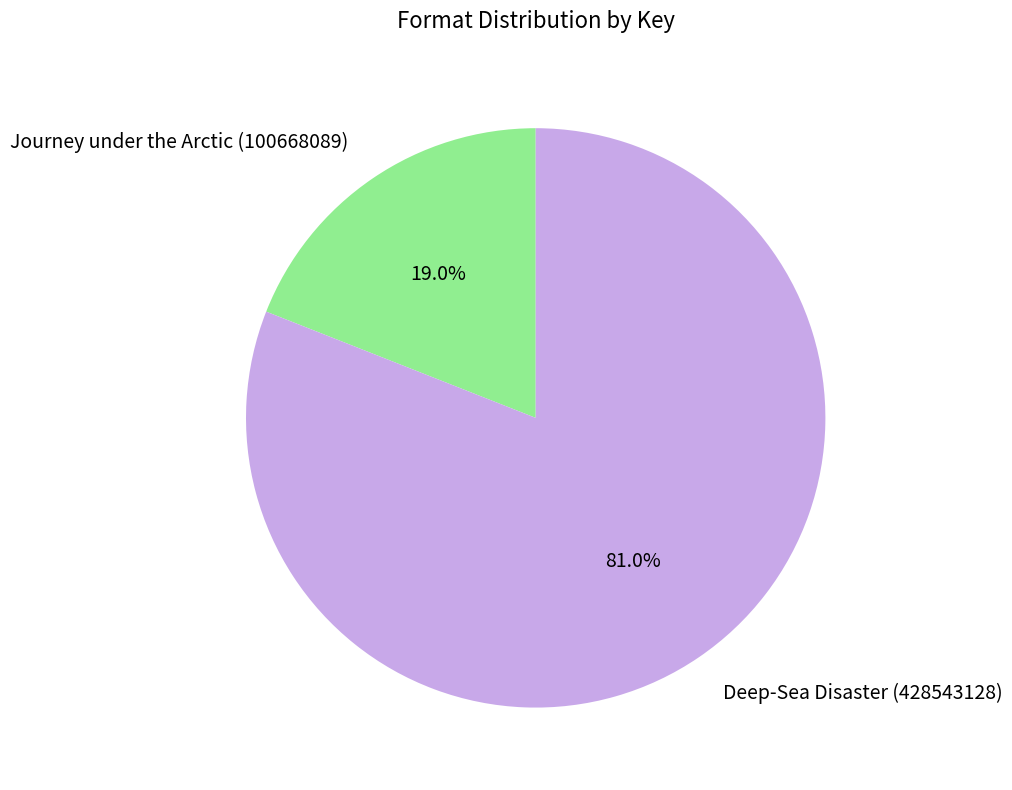

Rank the categories by value from lowest to highest.

Journey under the Arctic (100668089), Deep-Sea Disaster (428543128)